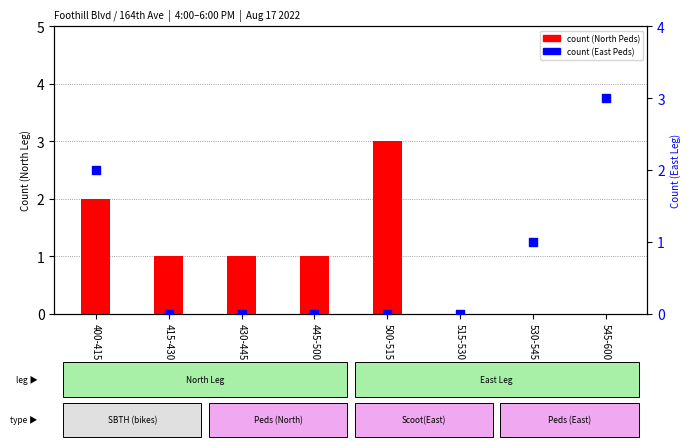

Which series contains the lowest Y value?

count